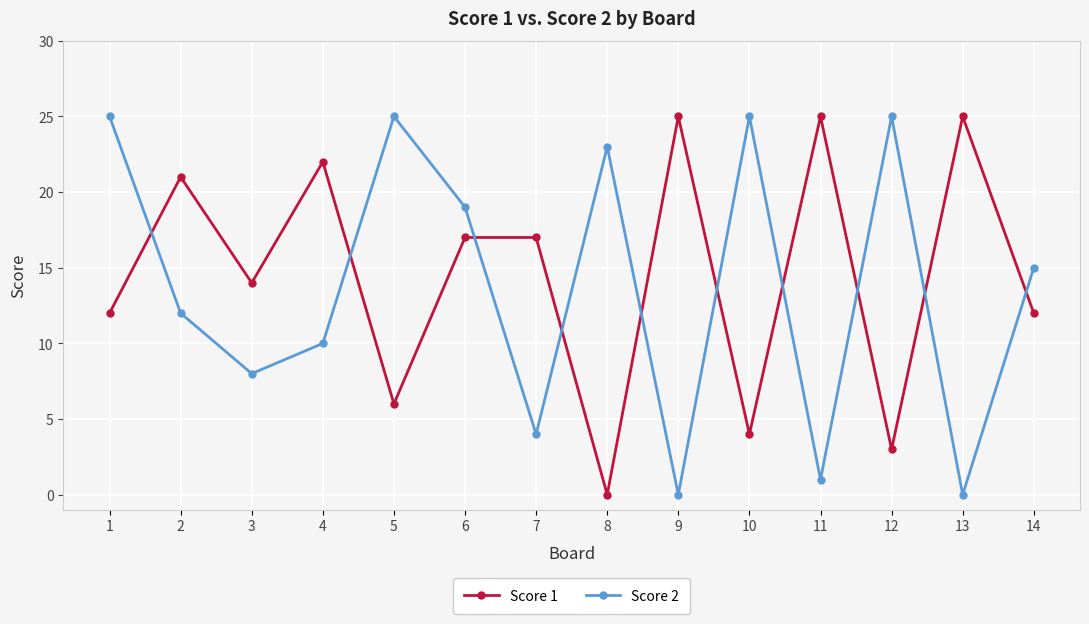

In Score 2, how many points are lower than both neighbors (excluding endpoints)?

5